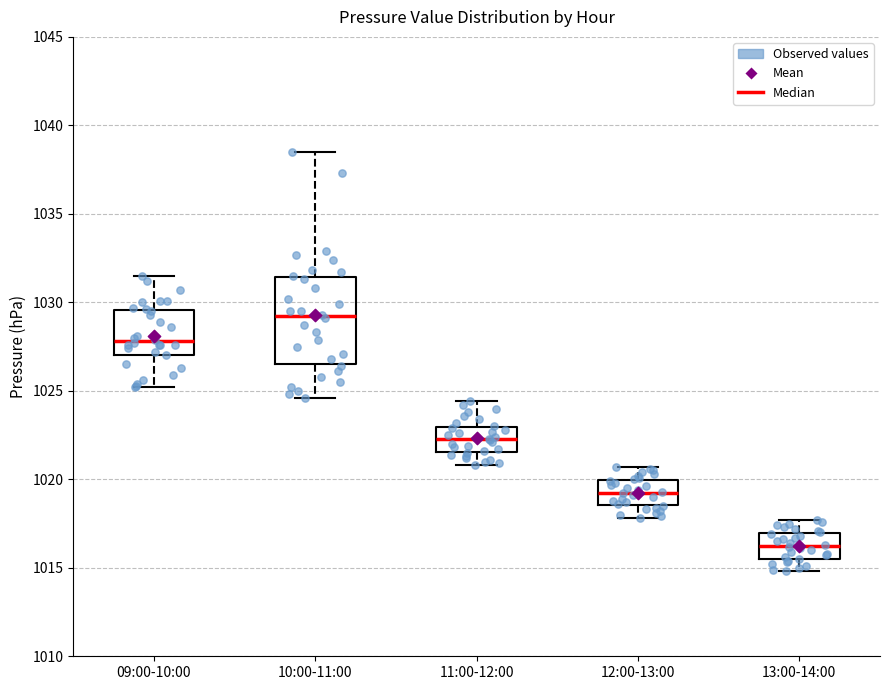

Which box's median line is the lowest?

13:00-14:00